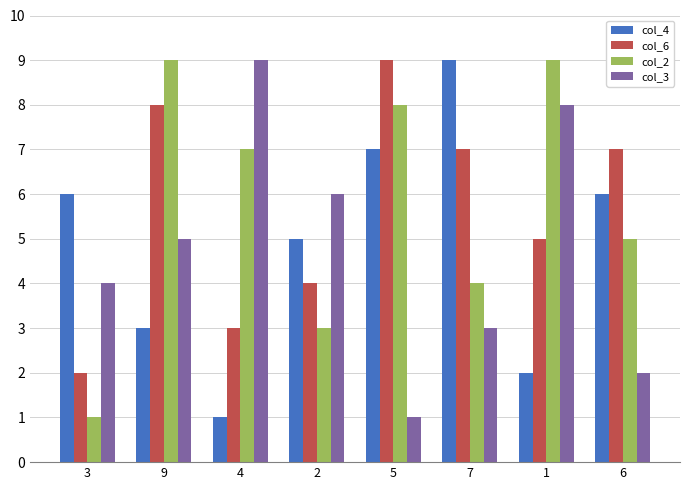

What is the difference between the col_6 values at 6 and 1?

2